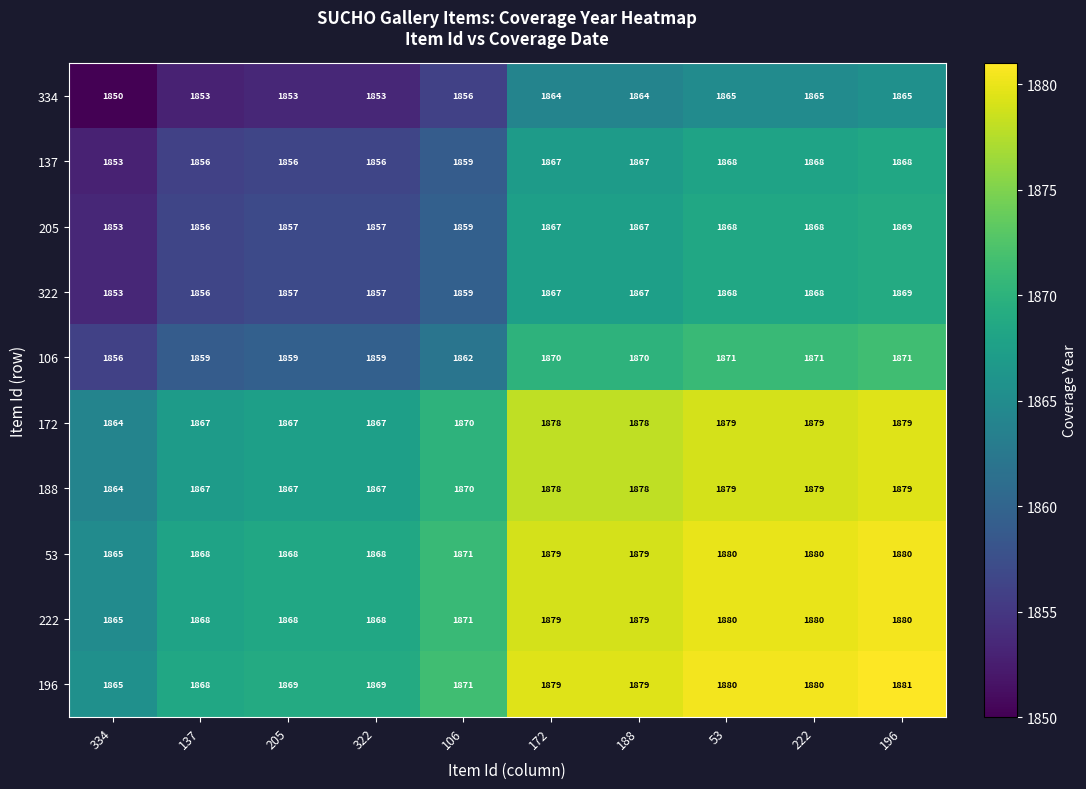

Is it true that 106 equals 718 at 188?

False